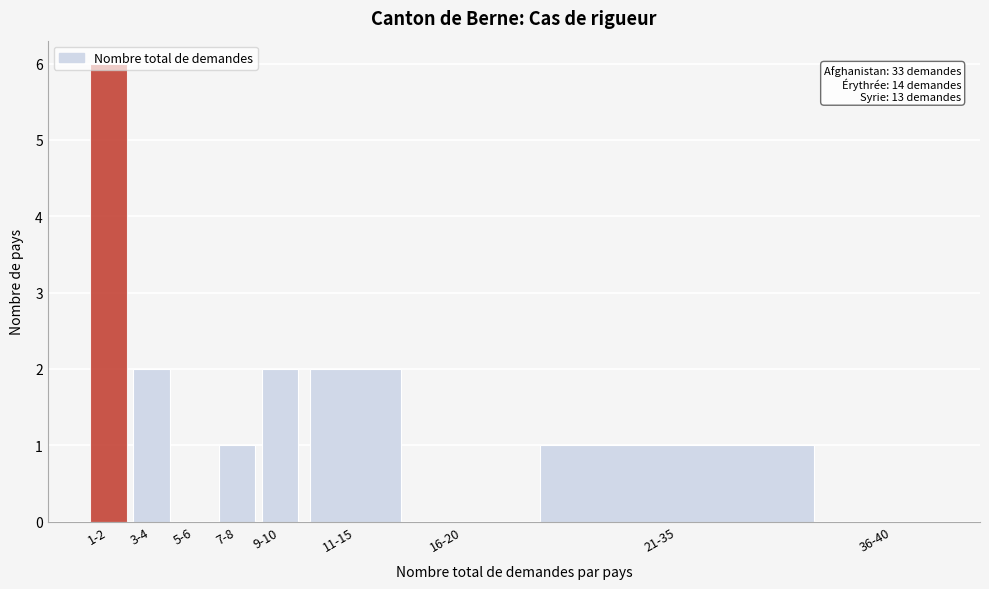

Between 3-4 and 36-40, which is larger?

3-4